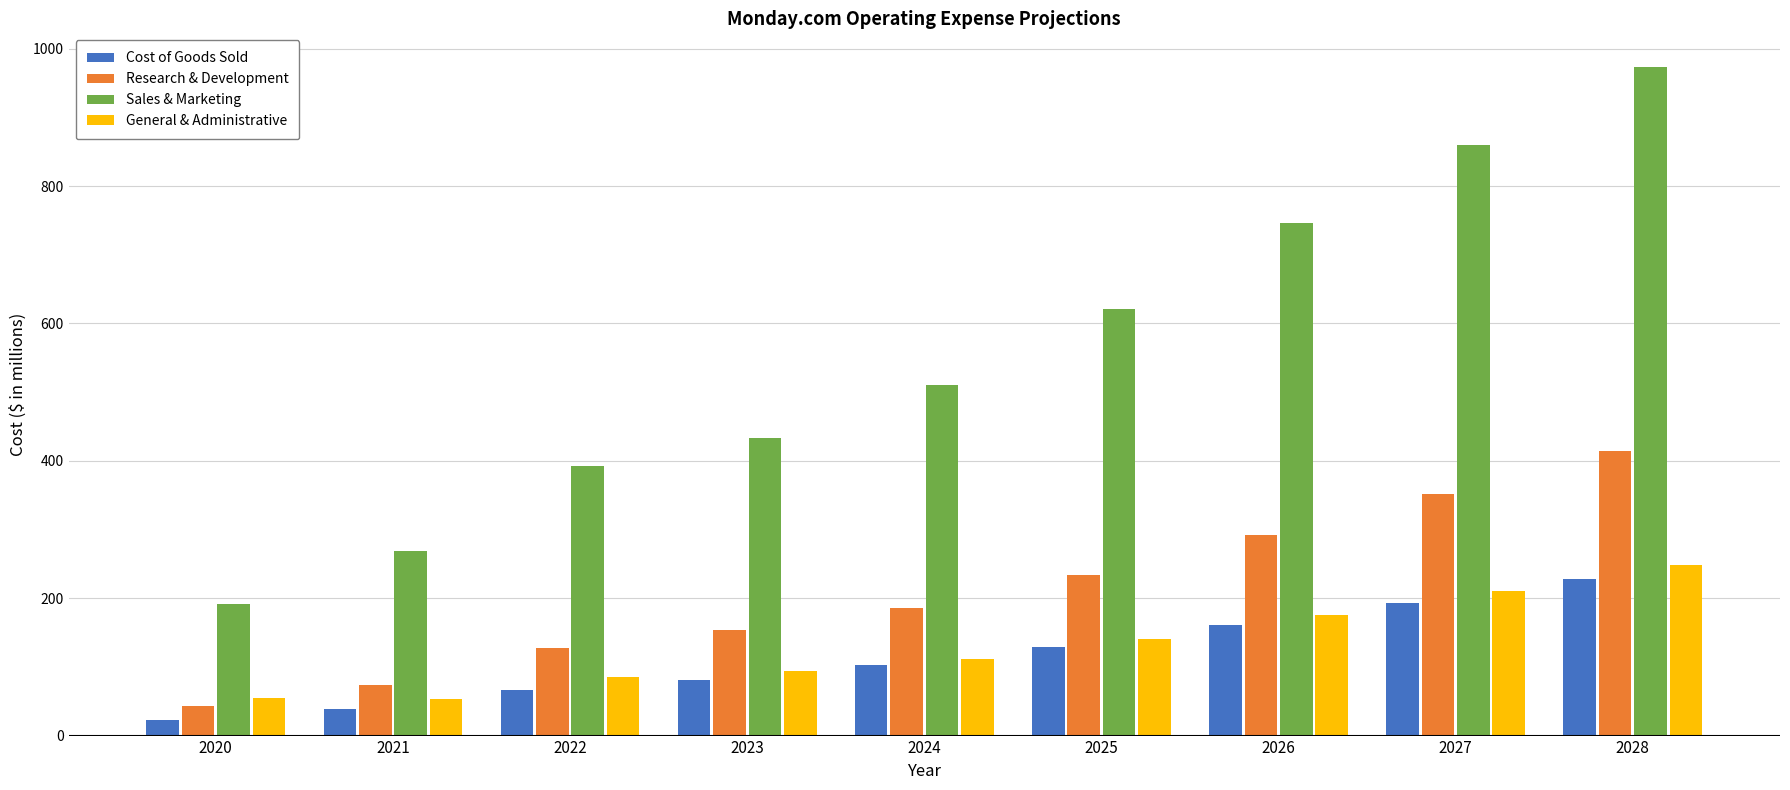

List the labels in order of Sales & Marketing value, smallest first.

2020, 2021, 2022, 2023, 2024, 2025, 2026, 2027, 2028